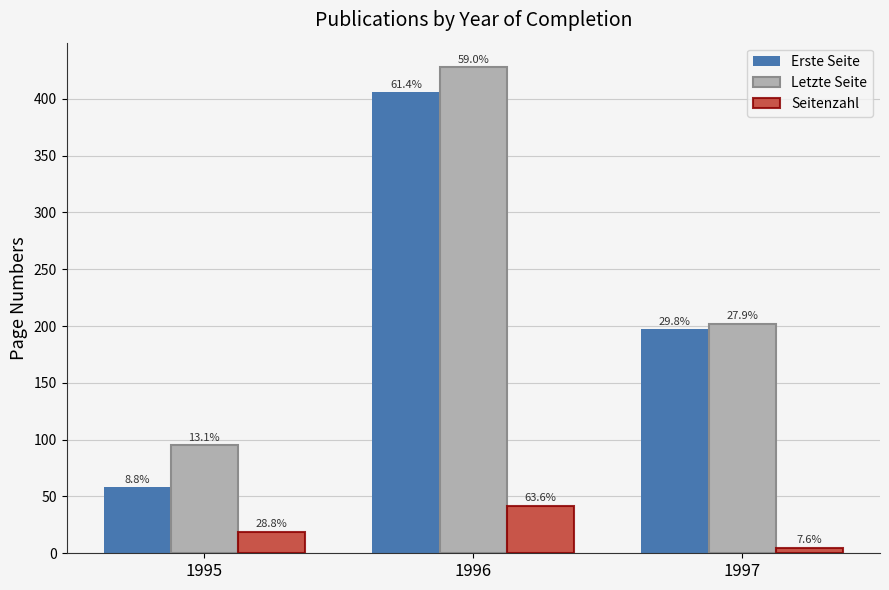

What is the average value of the Erste Seite series?

220